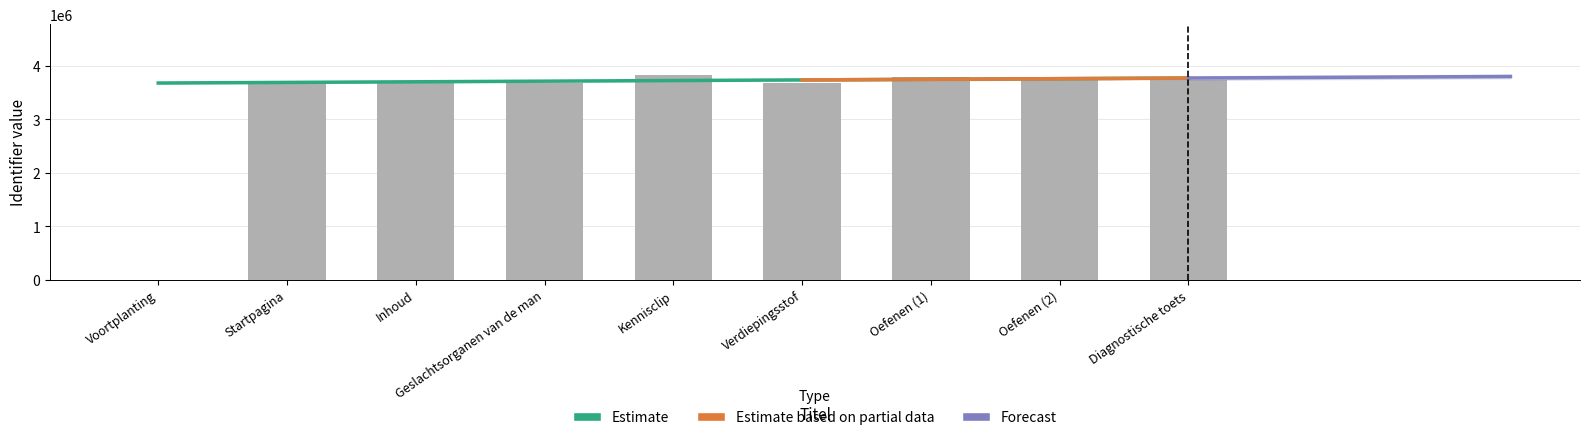

What is the change in value from Geslachtsorganen van de man to Kennisclip?

+135945